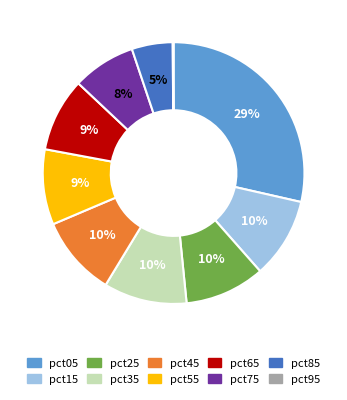

What percentage is the pct05 slice, to the nearest percent?

29%